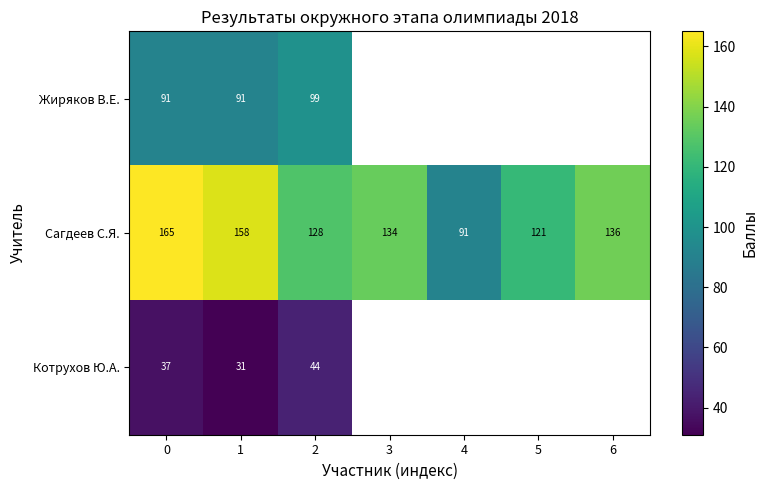

What is the difference between the maximum and minimum values in the Сагдеев С.Я. series?

74